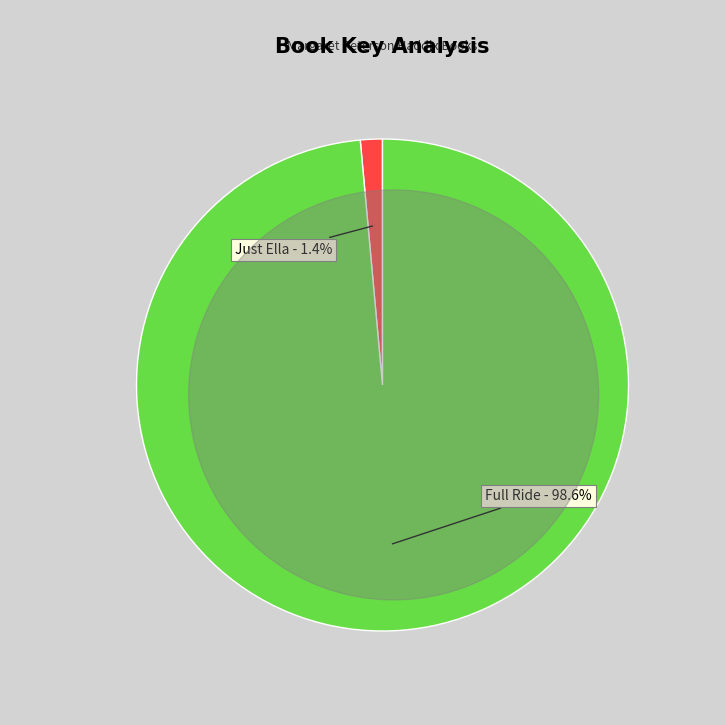

Is there a majority slice in this chart?

Yes